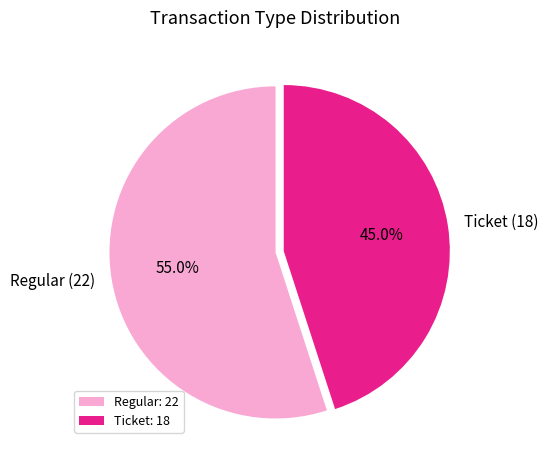

Combined, do Regular (22) and Ticket (18) account for over 50%?

Yes